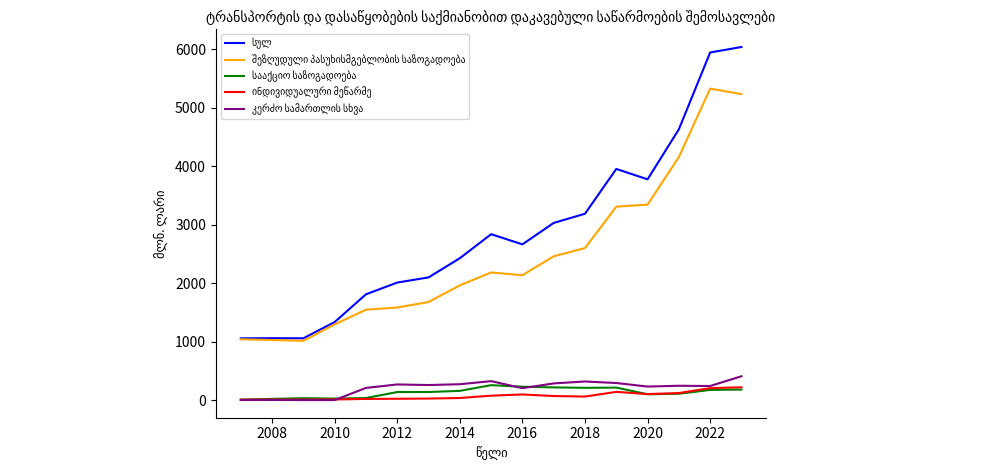

What is the greatest value displayed?

6040.5